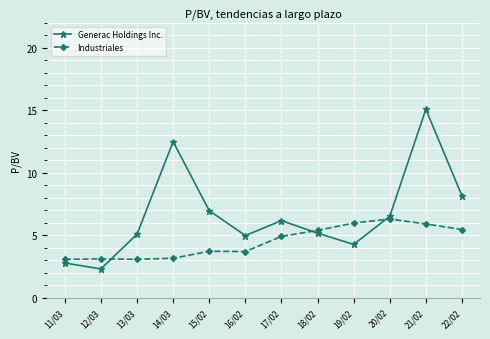

What is the difference between the Generac Holdings Inc. values at 14/03 and 18/02?

7.3